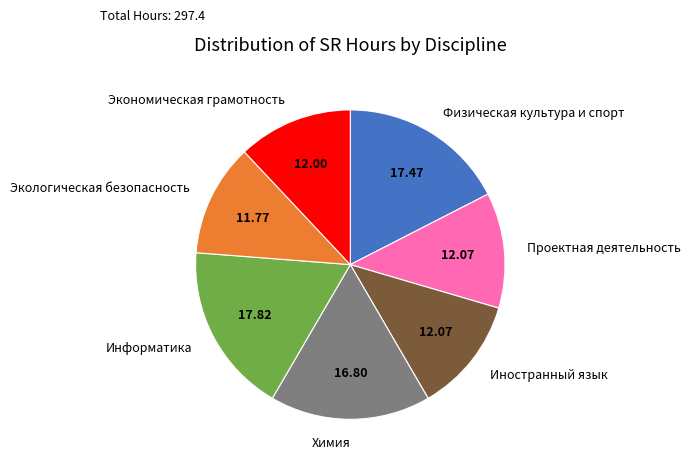

Do Проектная деятельность and Химия together represent more than half of the pie?

No